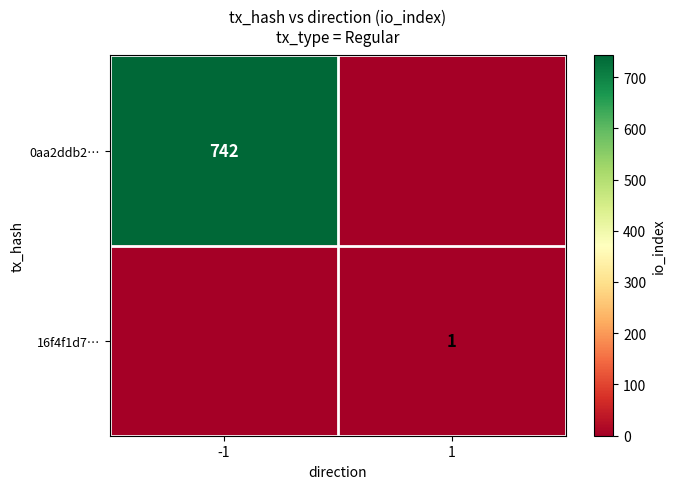

Is it true that 16f4f1d7… equals 0 at 1?

False